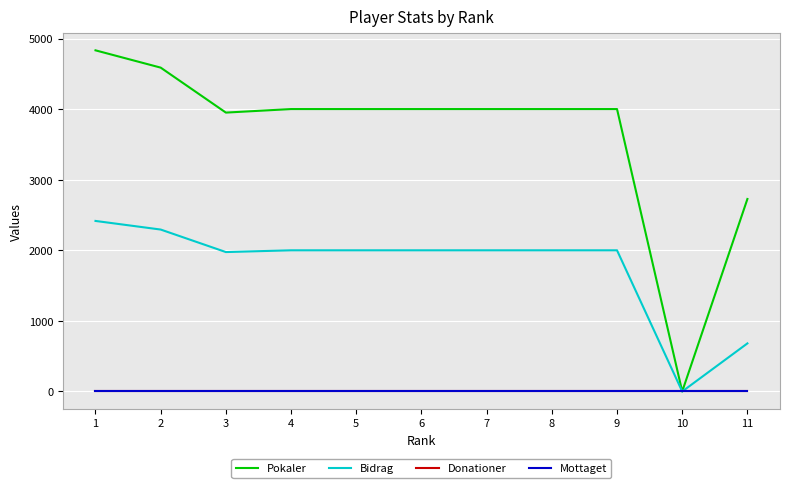

At which category is the sum across all series the highest?

1